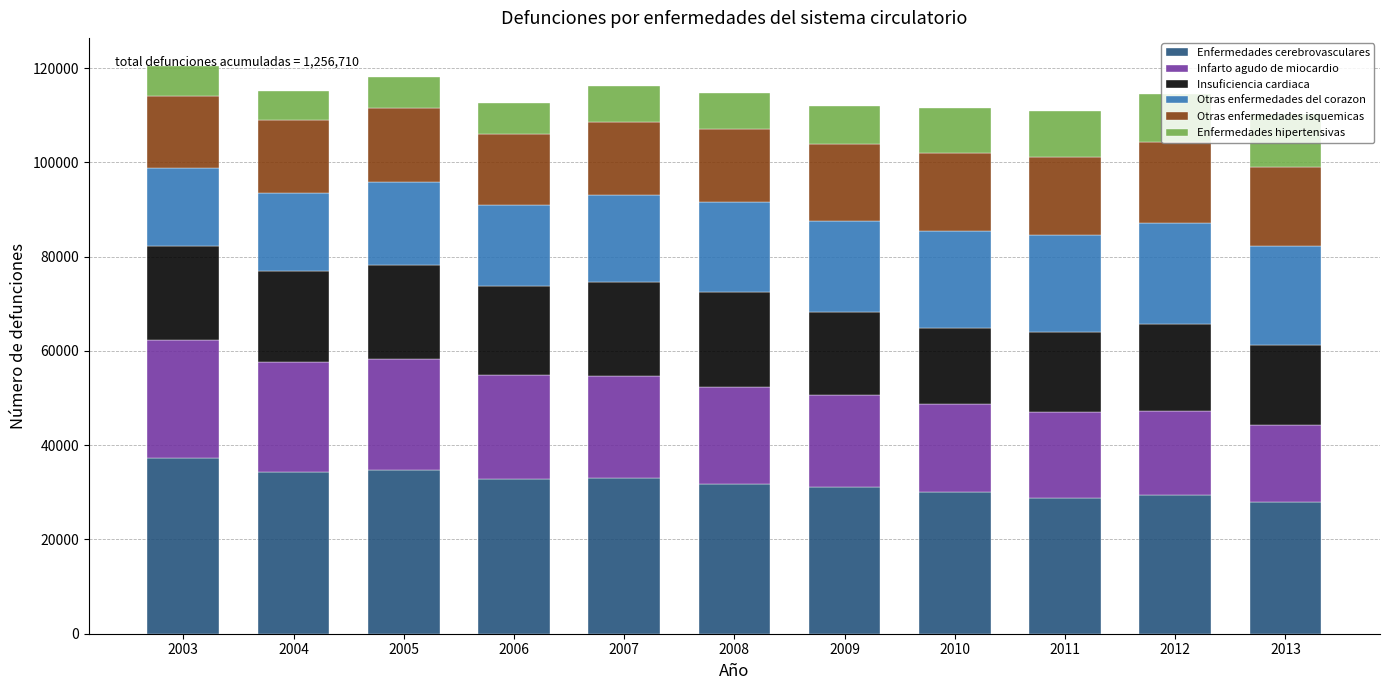

What is the maximum value for Enfermedades cerebrovasculares?

37225